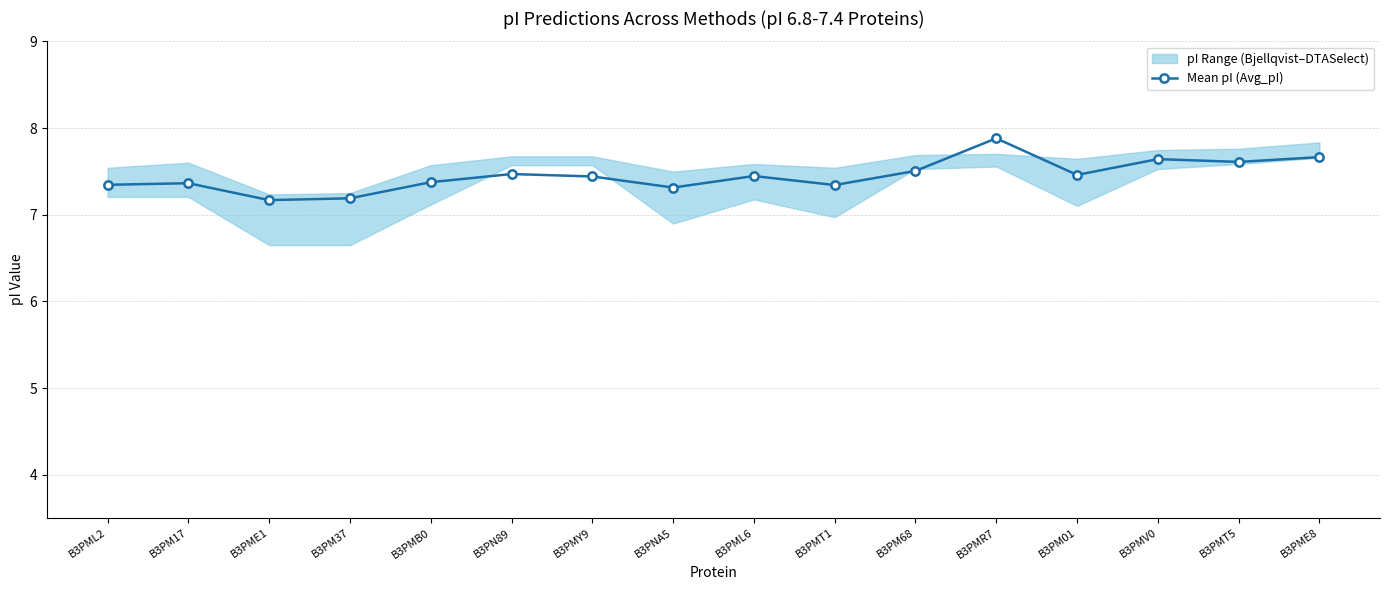

Reading left to right, what are all the values shown in this chart?

B3PML2=7.3	B3PM17=7.4	B3PME1=7.2	B3PM37=7.2	B3PMB0=7.4	B3PN89=7.5	B3PMY9=7.4	B3PNA5=7.3	B3PML6=7.4	B3PMT1=7.3	B3PM68=7.5	B3PMR7=7.9	B3PM01=7.5	B3PMV0=7.6	B3PMT5=7.6	B3PME8=7.7